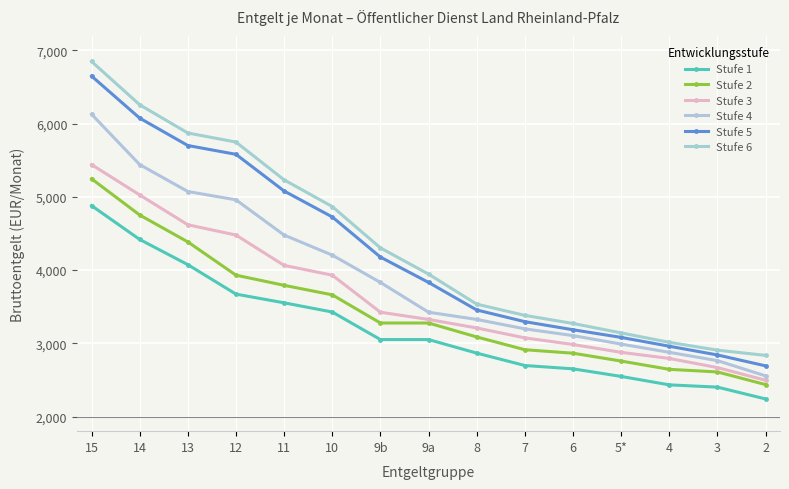

What is the difference between the Stufe 3 values at 3 and 10?

1262.4